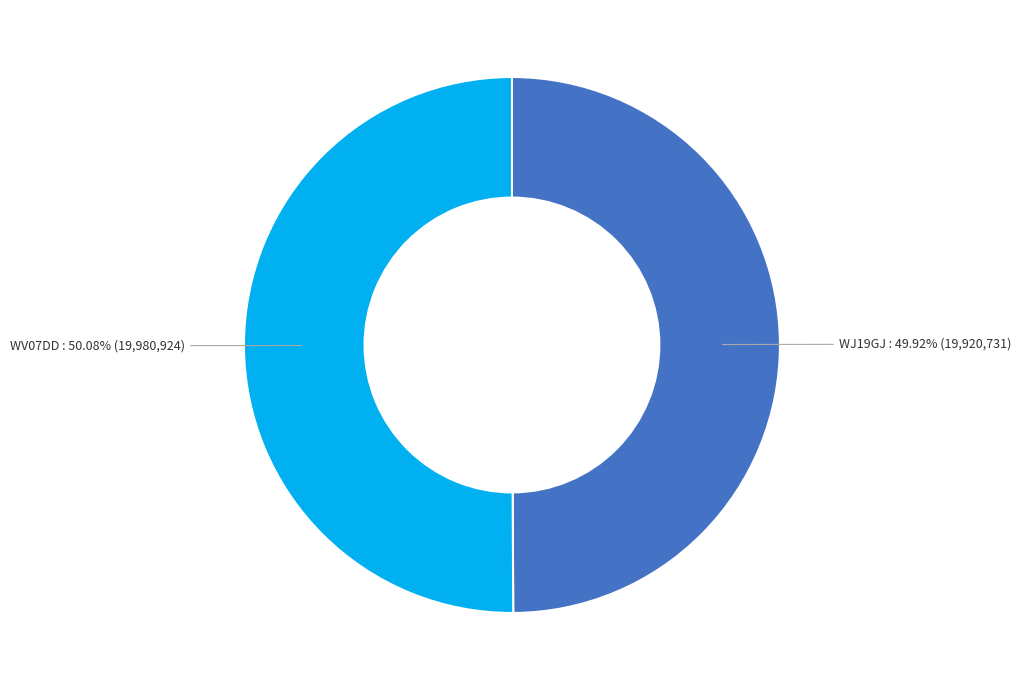

Is there any slice that represents more than half of the pie?

Yes